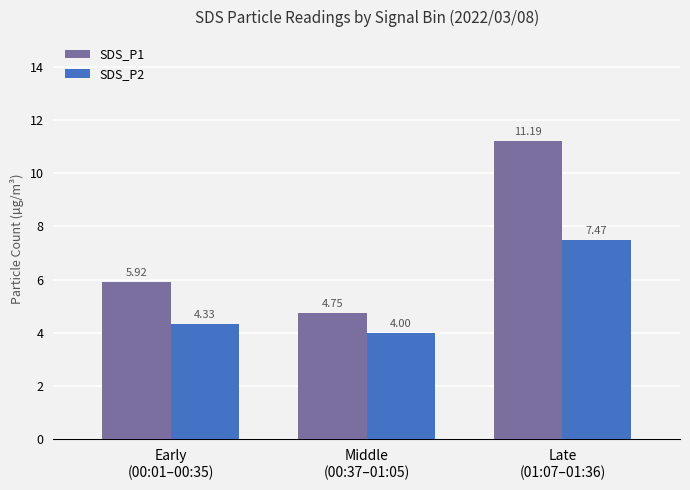

What are all the series names shown in the legend?

SDS_P1, SDS_P2